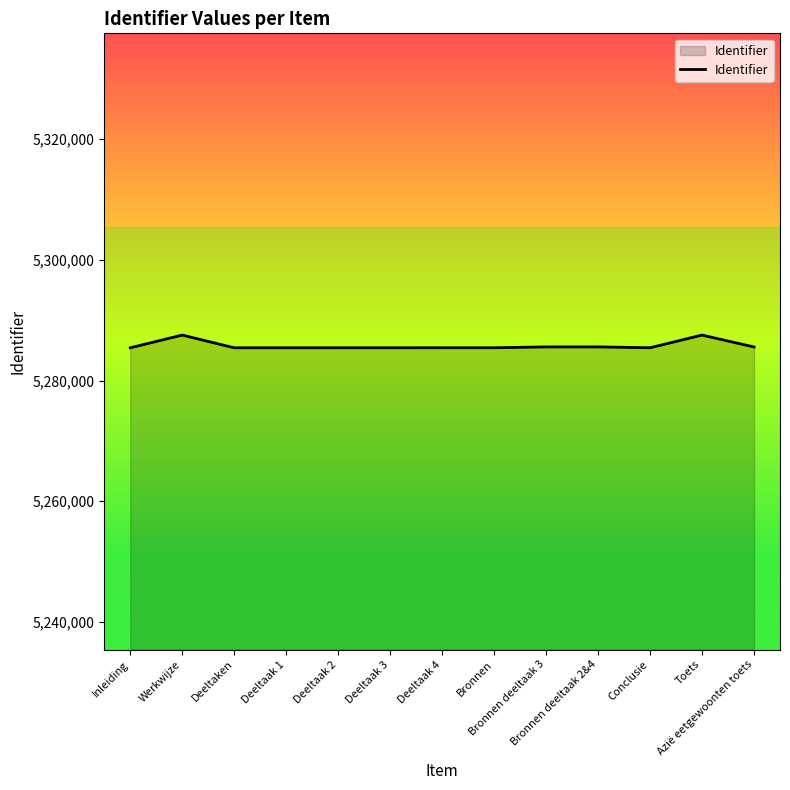

What is the difference between the maximum and minimum values?

2109